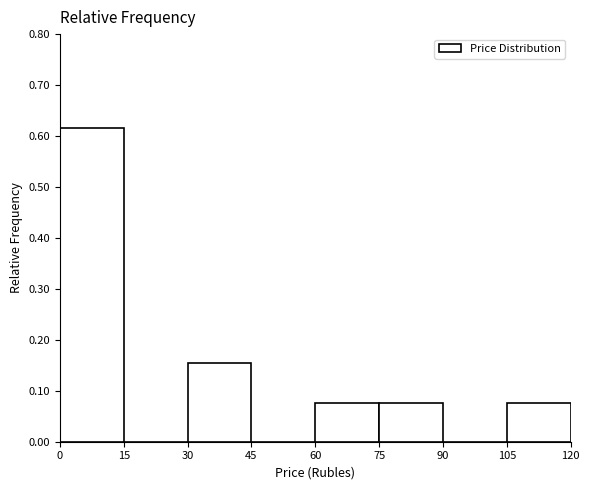

Reading left to right, transcribe this chart: for each bar, give the range it covers on the x-axis and its height. The values are not printed on the chart, so give them approximately, as read against the axis.

0 to 15: 0.62
15 to 30: 0
30 to 45: 0.15
45 to 60: 0
60 to 75: 0.08
75 to 90: 0.08
90 to 105: 0
105 to 120: 0.08